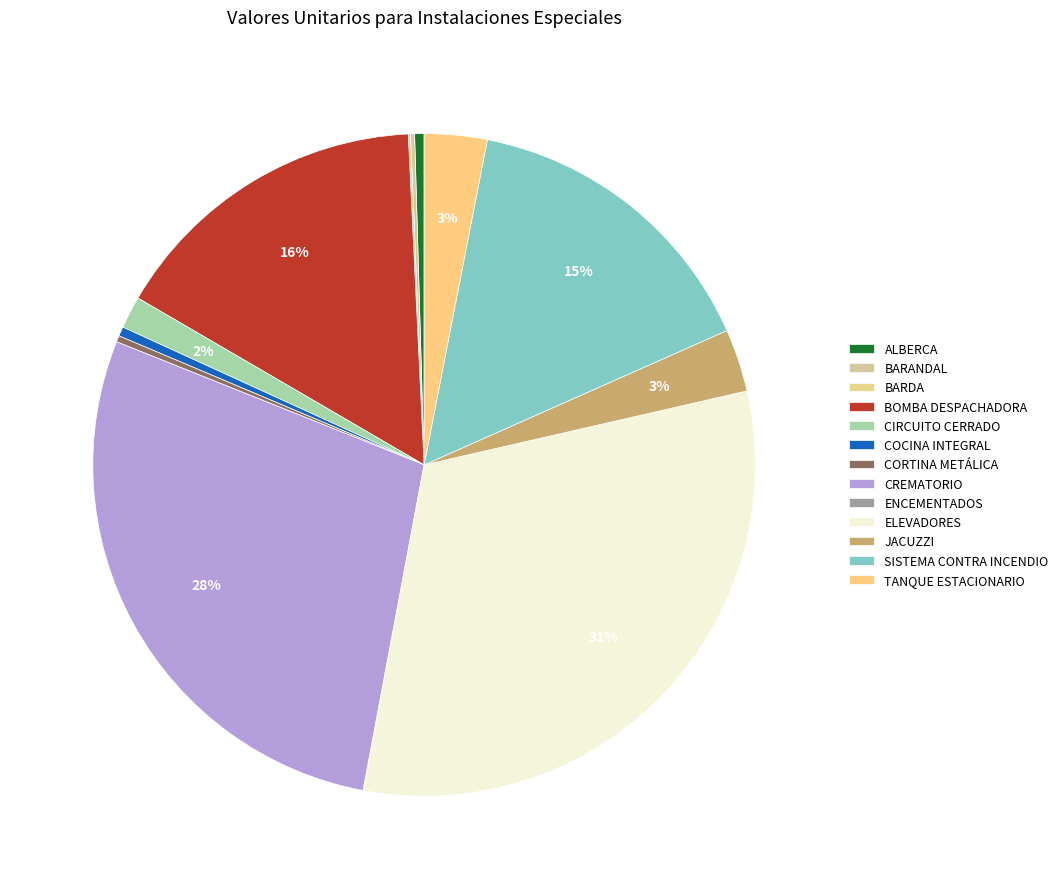

How much of the chart is everything except TANQUE ESTACIONARIO?

96.9%